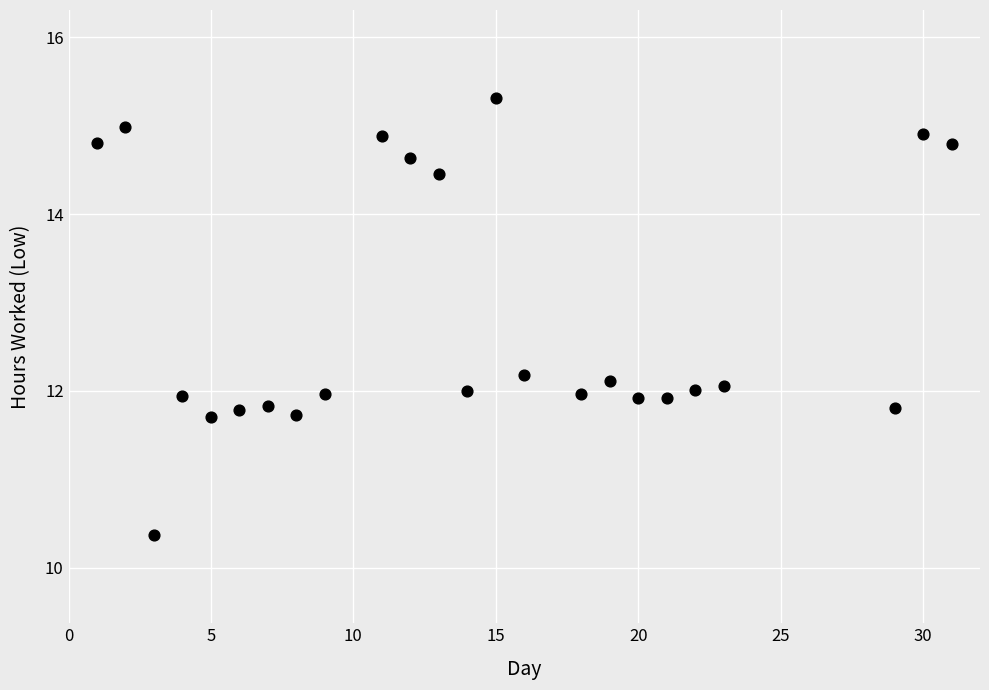

What is the range of X values (max minus min)?

30.0